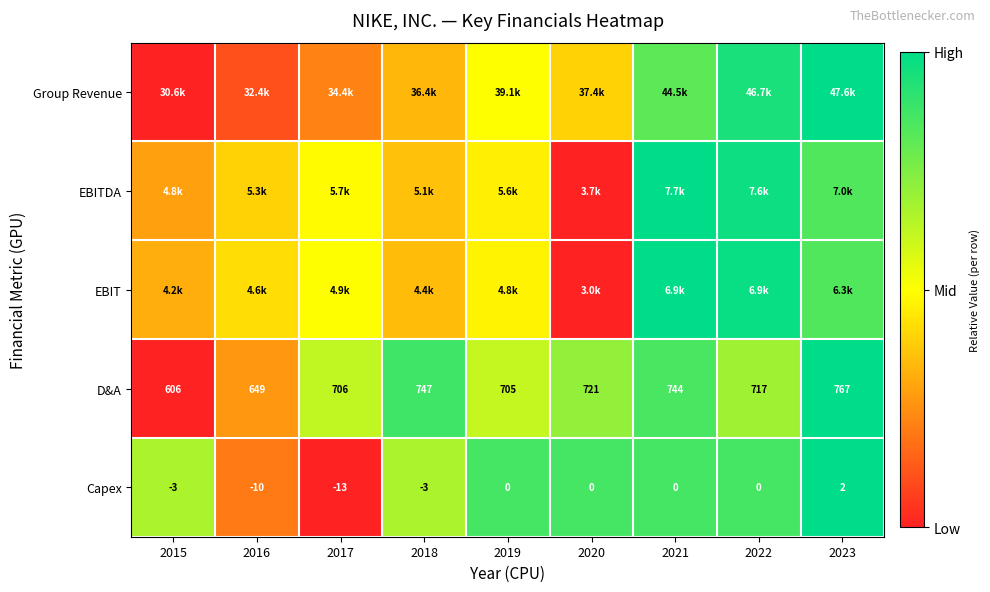

Is the value of Capex at 2019 greater than the value of D&A at 2023?

No